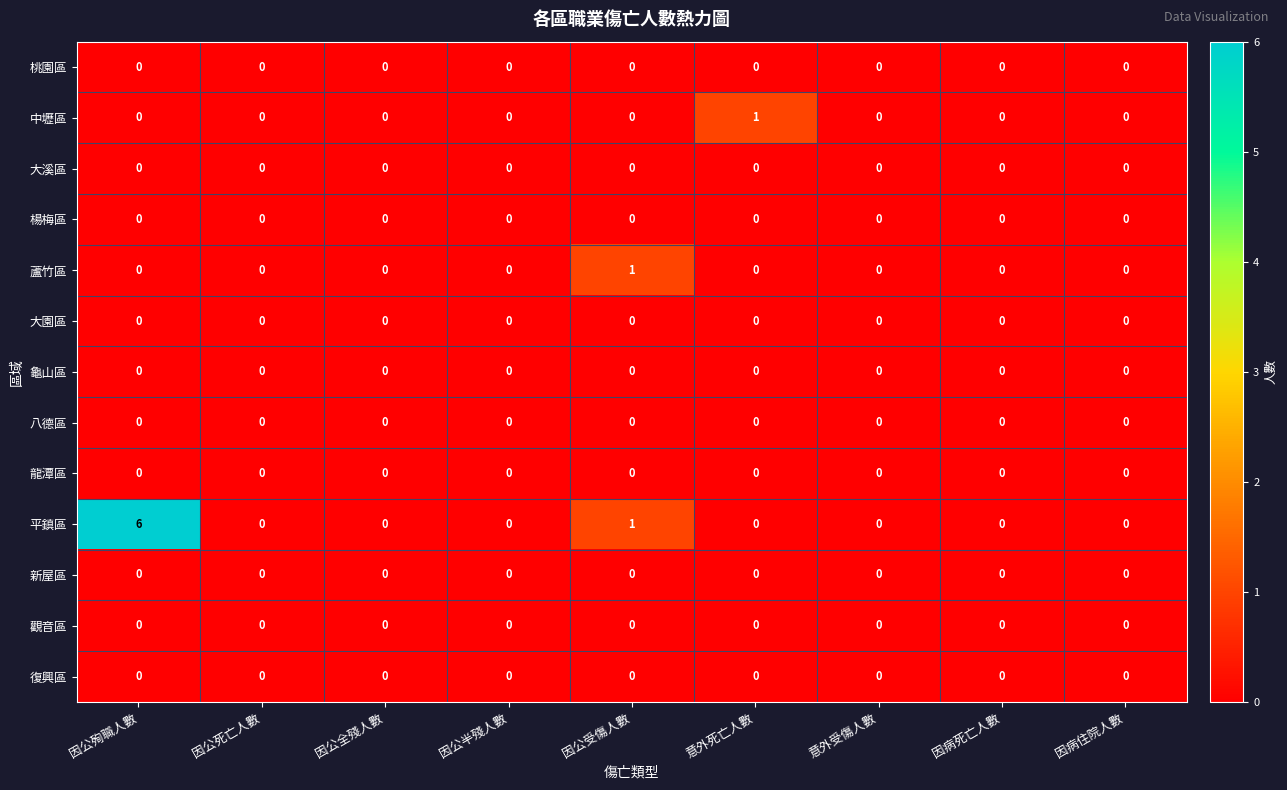

Count the 蘆竹區 values in the range 0 to 1.

9